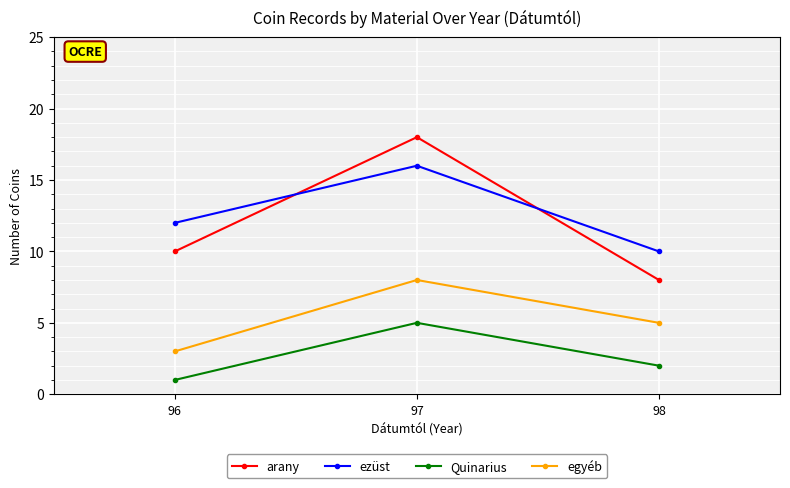

List the labels in order of arany value, smallest first.

98, 96, 97